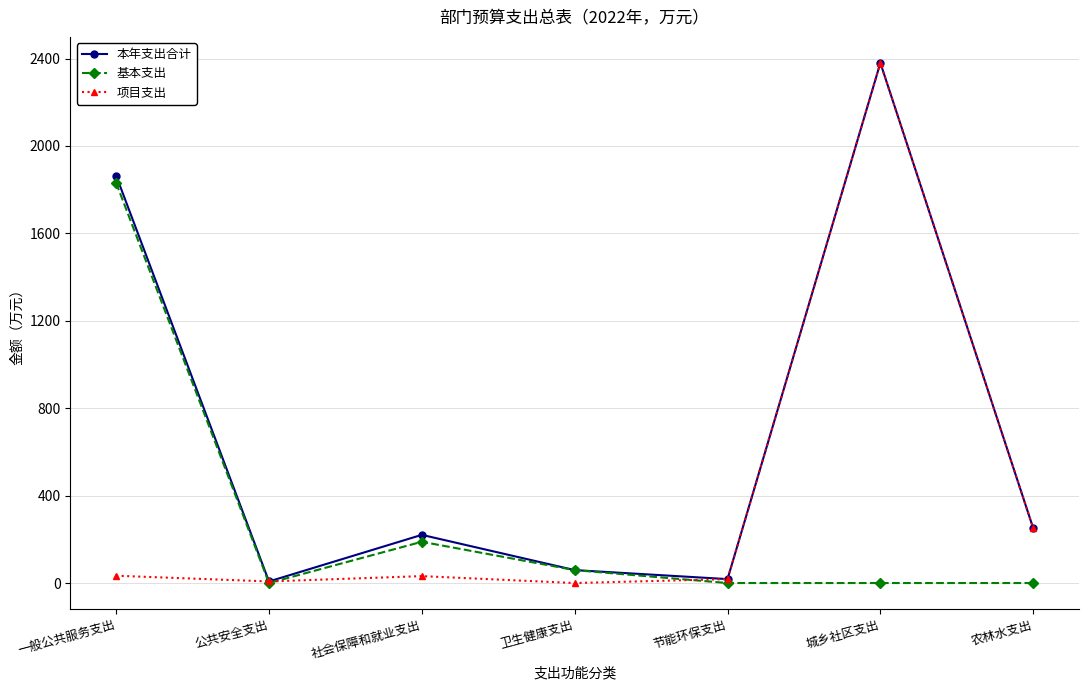

Which category has the highest value in the 项目支出 series?

城乡社区支出